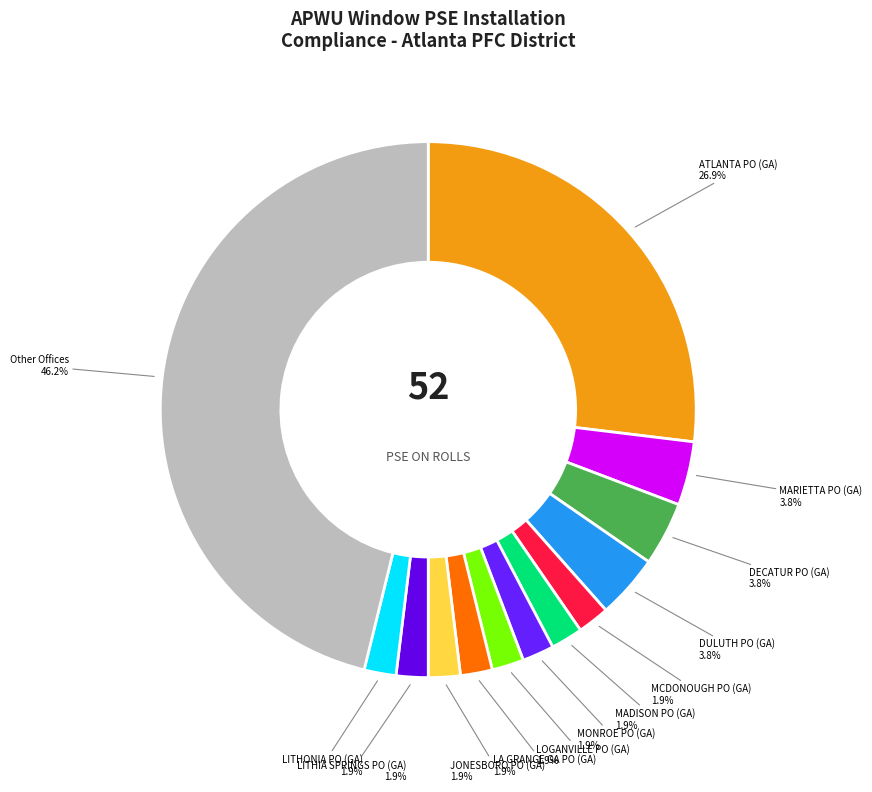

How much of the chart is everything except MARIETTA PO (GA)?

96.2%